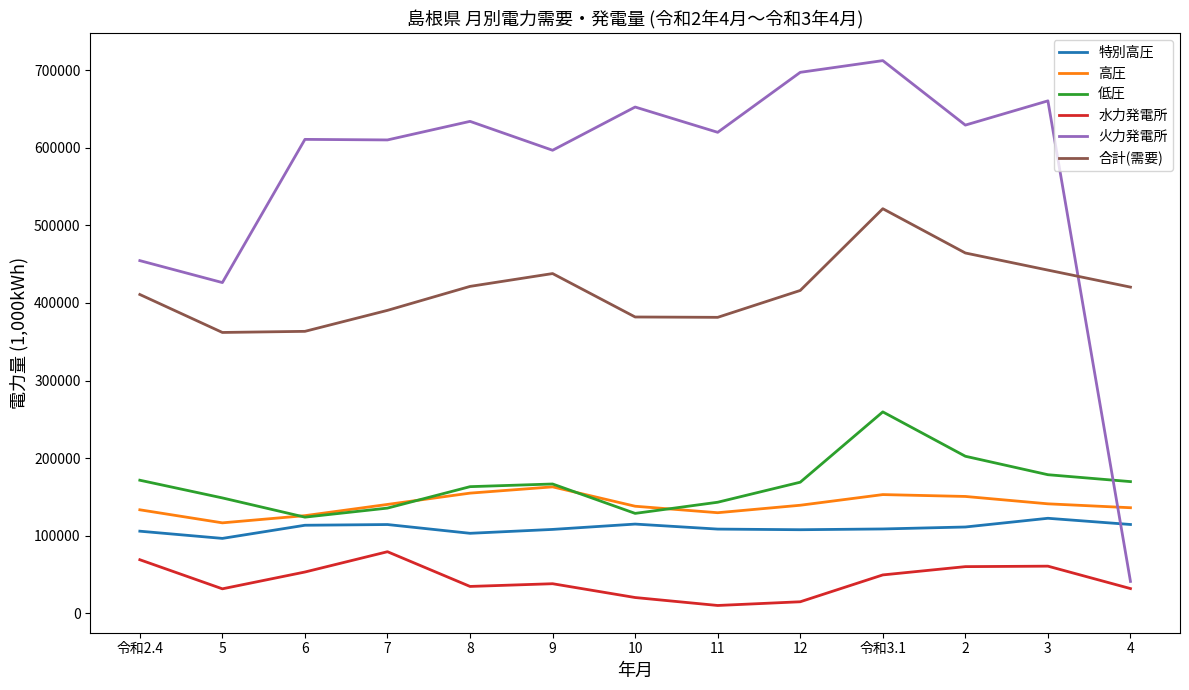

Between 9 and 令和3.1, which series saw the biggest shift?

火力発電所